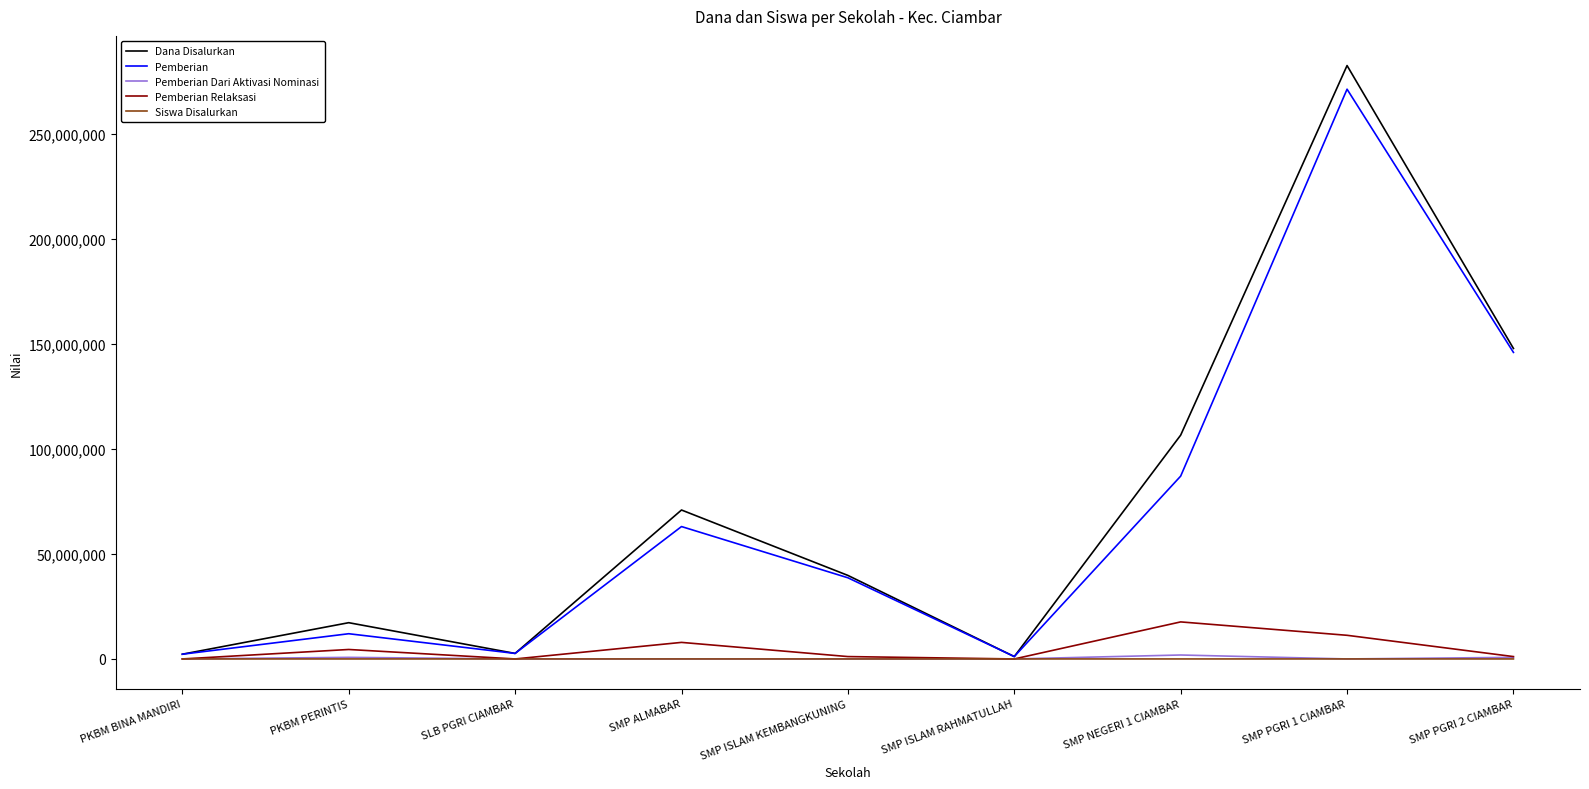

Which series has the largest range (max minus min)?

Dana Disalurkan